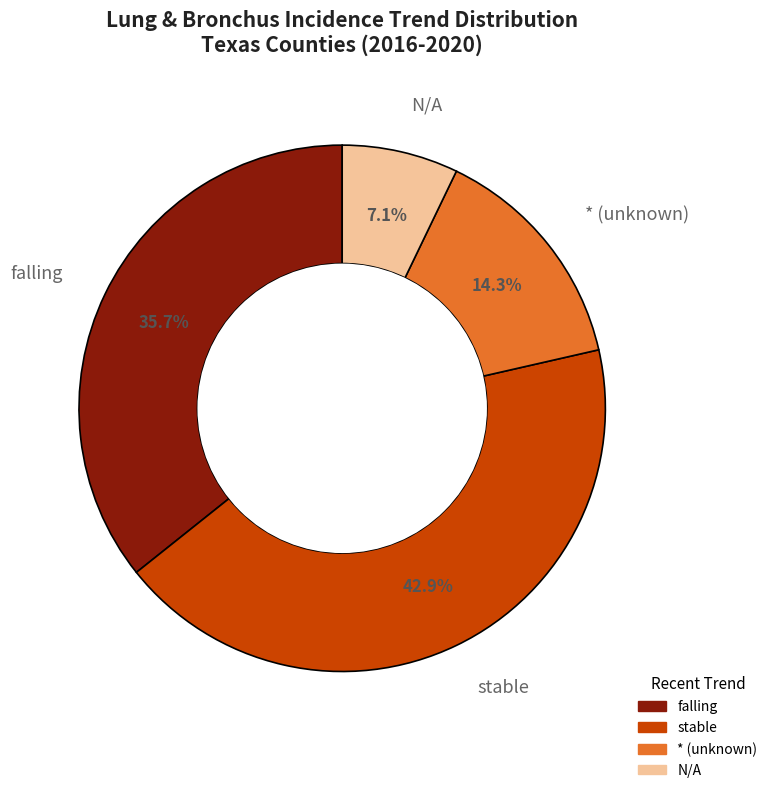

Is there a majority slice in this chart?

No